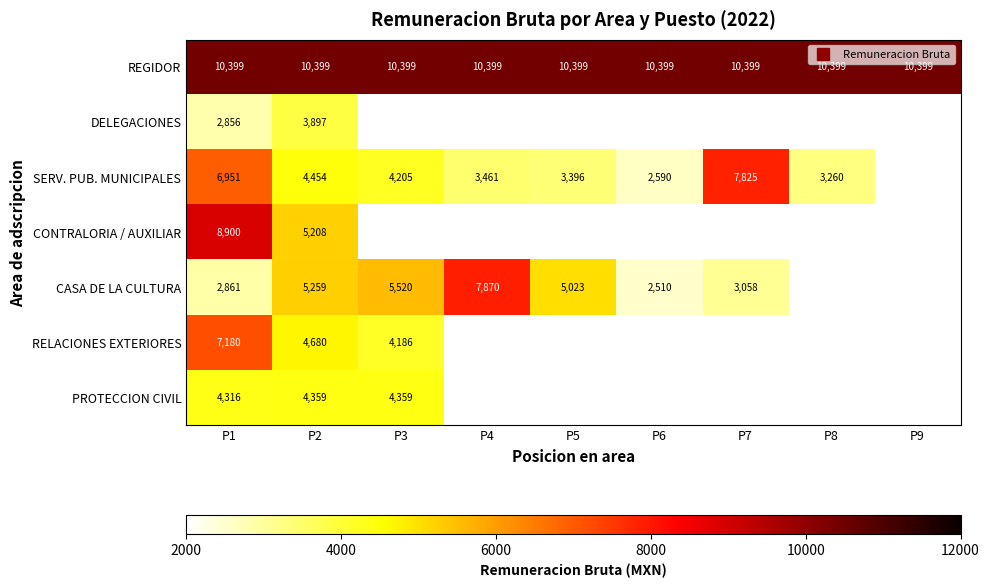

At how many categories does at least one series exceed 2727?

9